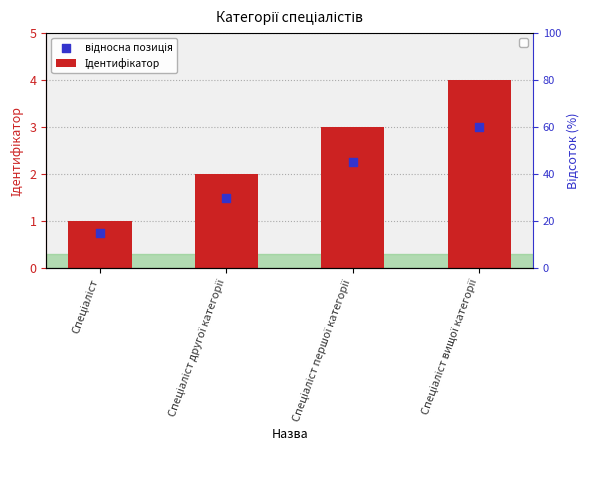

Which series has the largest Y range (max minus min)?

Ідентифікатор